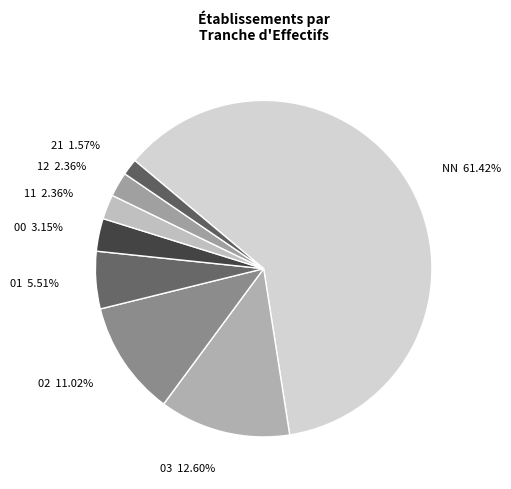

Do NN and 12 together represent more than half of the pie?

Yes